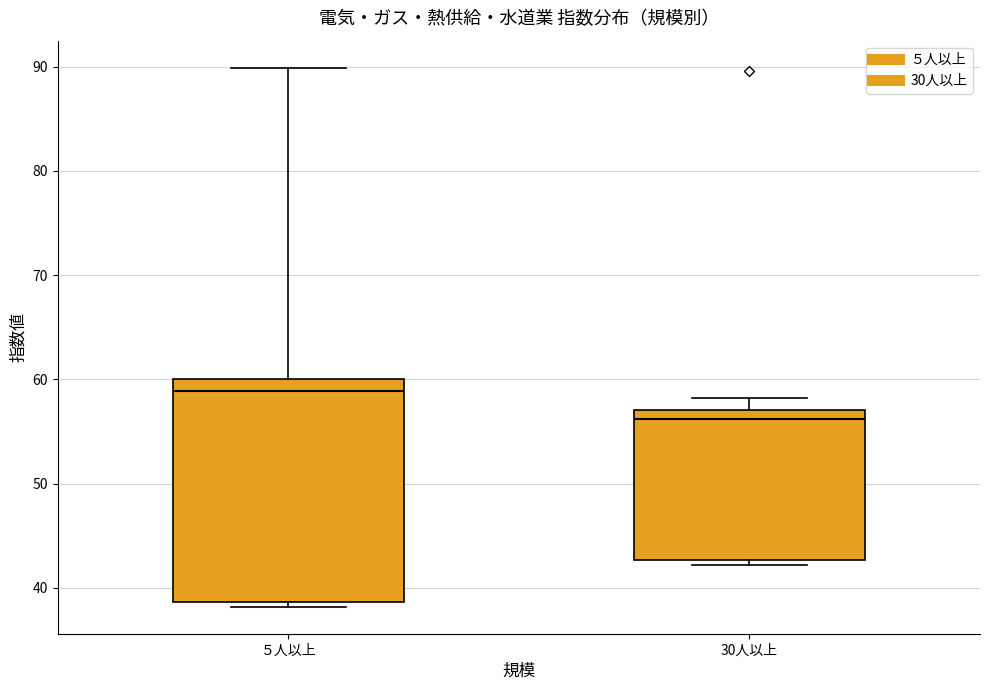

Where is the lower edge of the box for ５人以上 on the y-axis? The values are not printed on the chart, so give them approximately, as read against the axis.

39